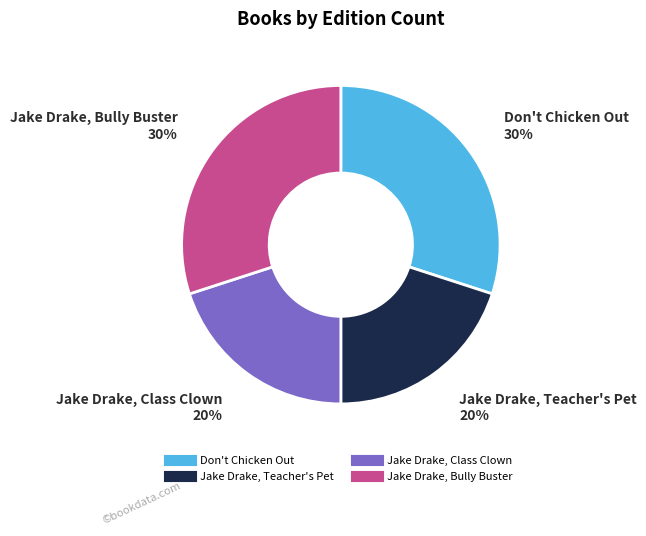

What percentage is the Jake Drake, Teacher's Pet slice, to the nearest percent?

20%